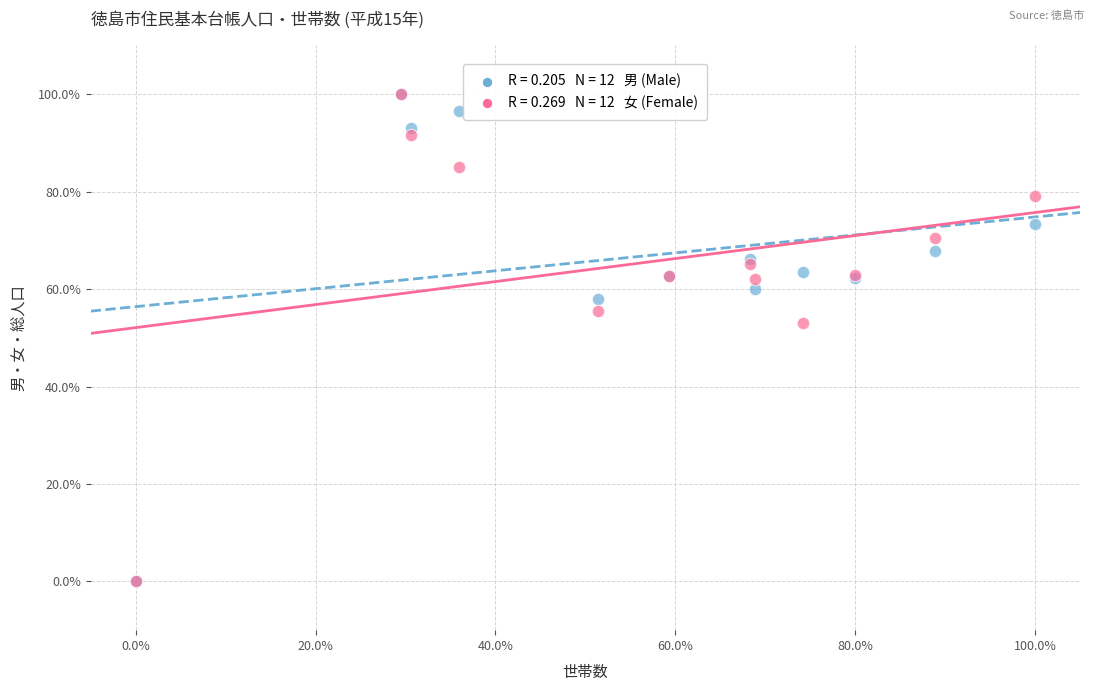

Across all series, what Y value is closest to 50?

53.0